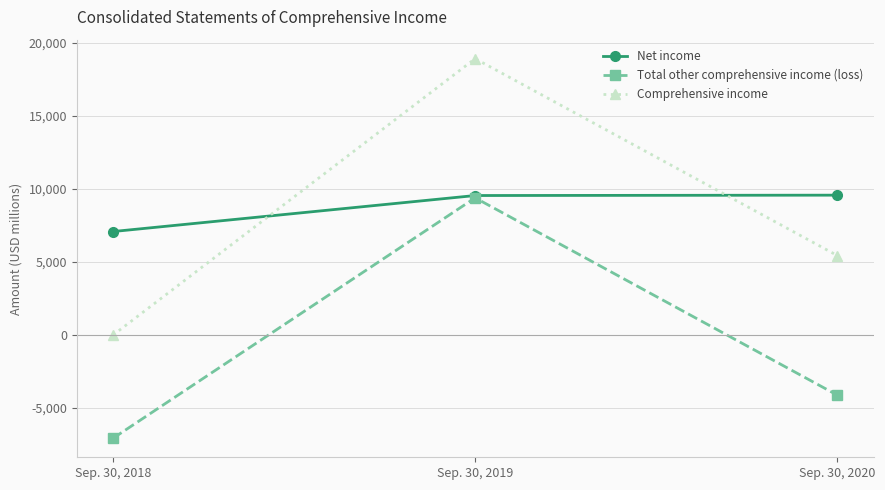

How many negative values does the Total other comprehensive income (loss) series have?

2